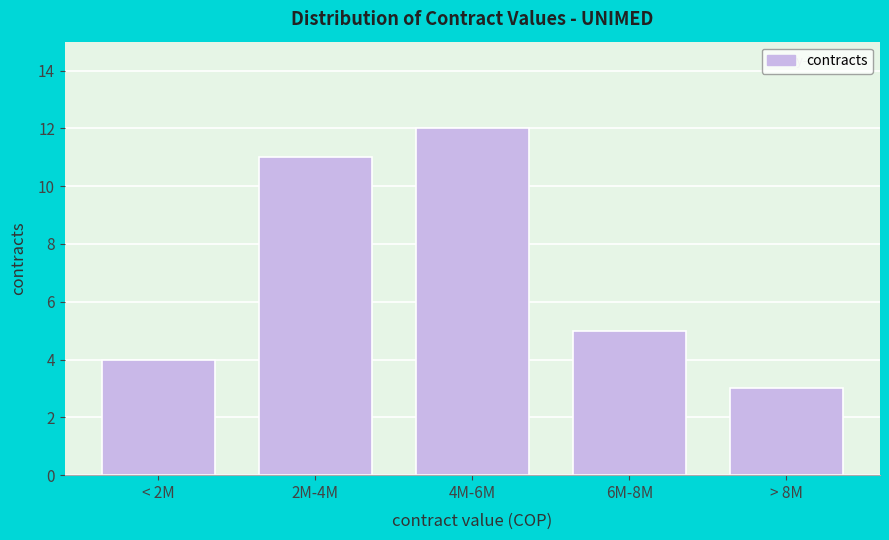

Reading left to right, transcribe all the data shown in this chart.

< 2M=4	2M-4M=11	4M-6M=12	6M-8M=5	> 8M=3